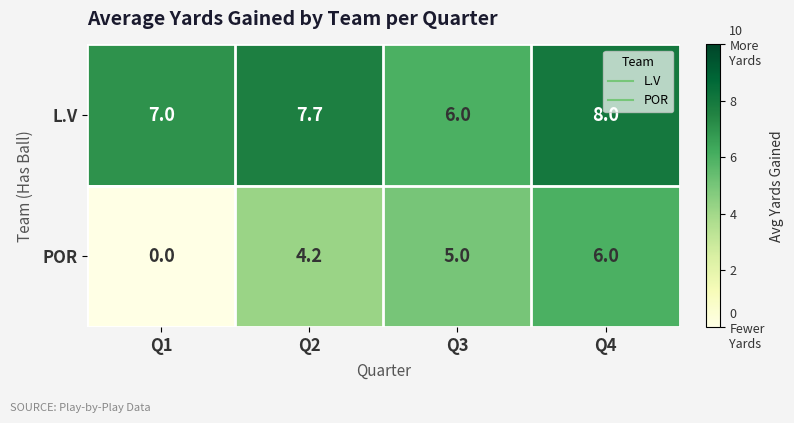

How many values in POR are above zero?

3